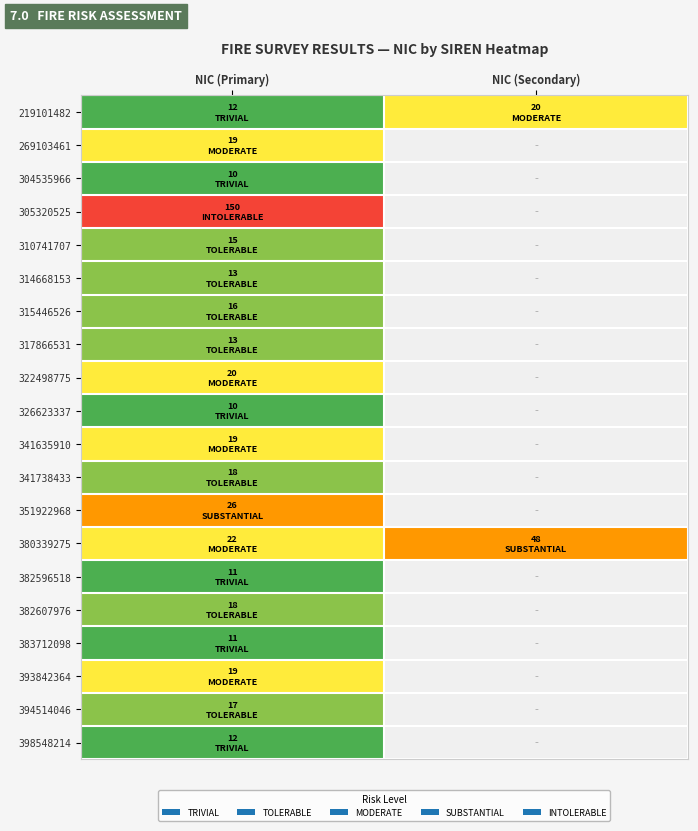

How many values in 315446526 are above zero?

1